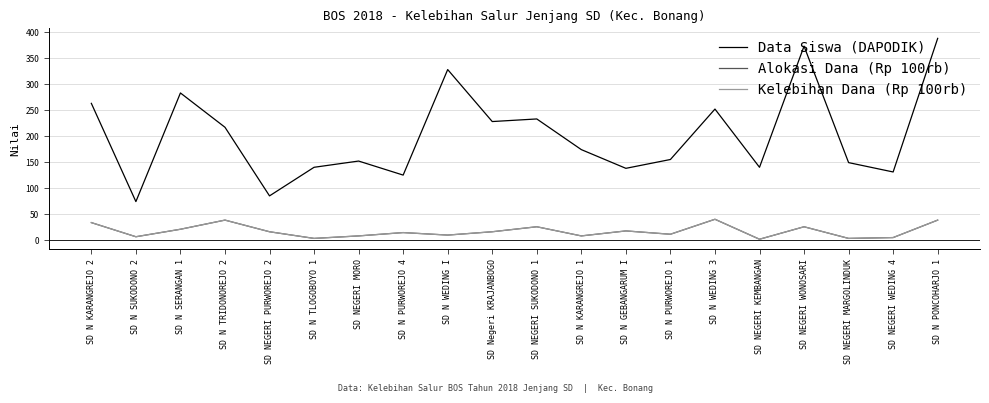

What is the sum of the Kelebihan Dana (Rp 100rb) values at SD N SERANGAN 1 and SD NEGERI SUKODONO 1?

46.4